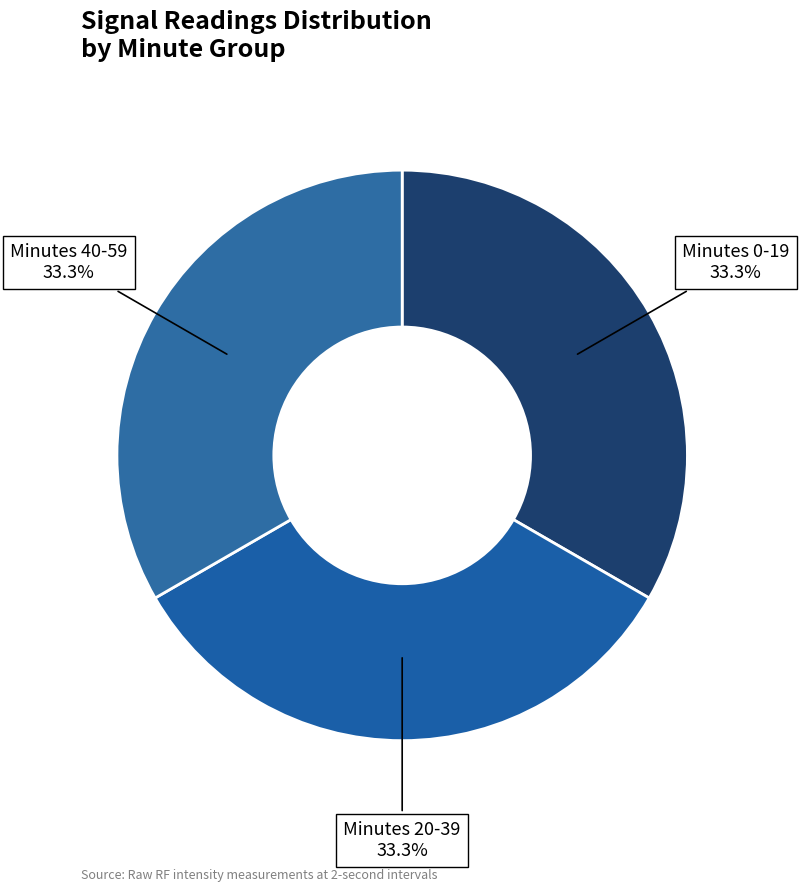

Is there a majority slice in this chart?

No